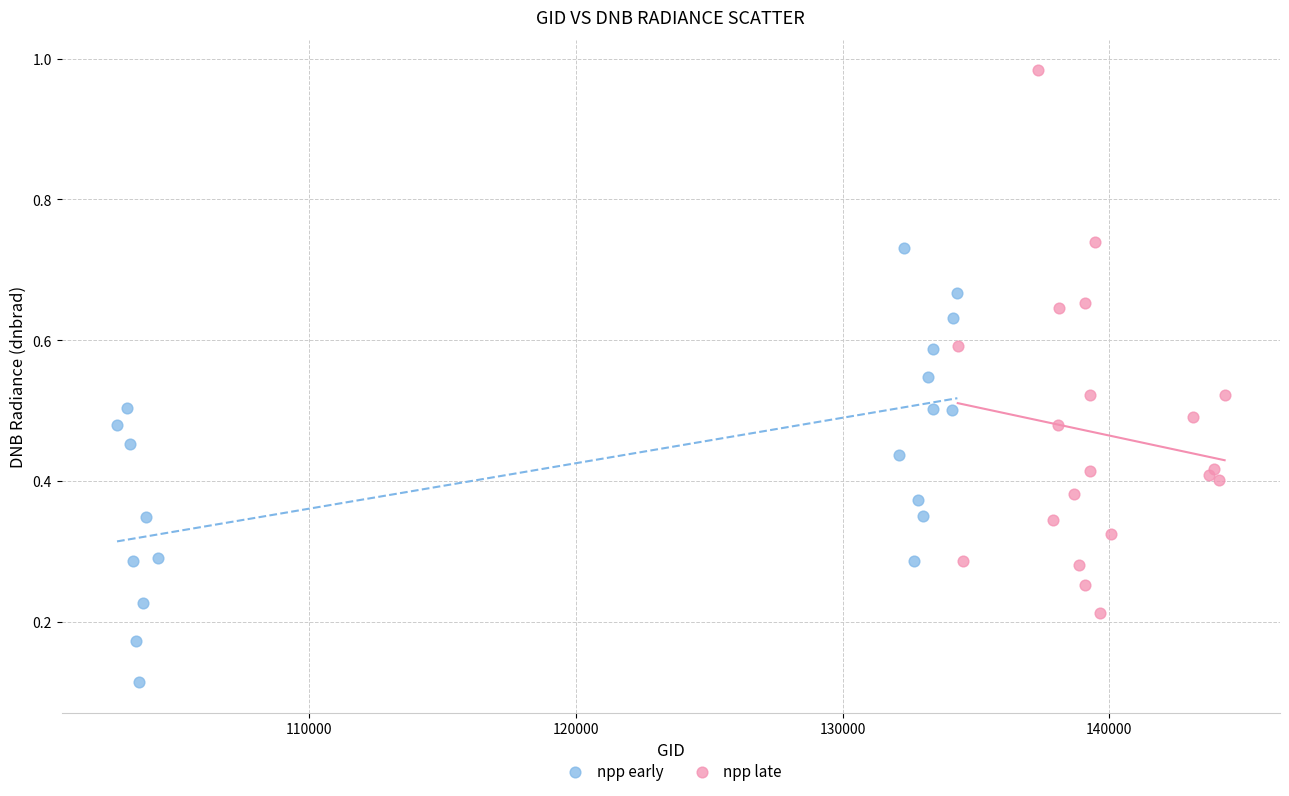

Which series has the largest Y range (max minus min)?

npp late